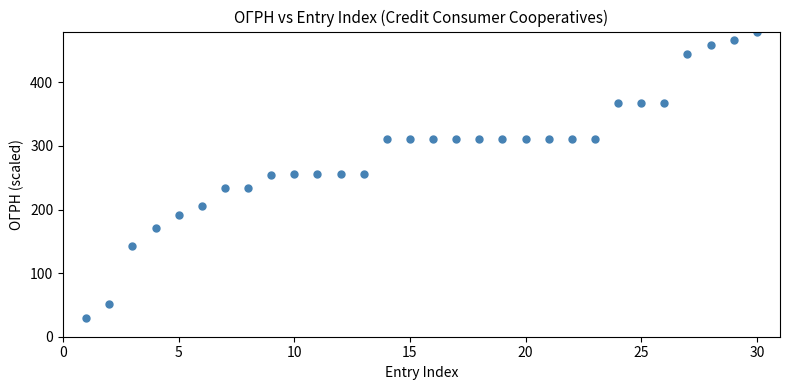

What is the range of X values (max minus min)?

29.0